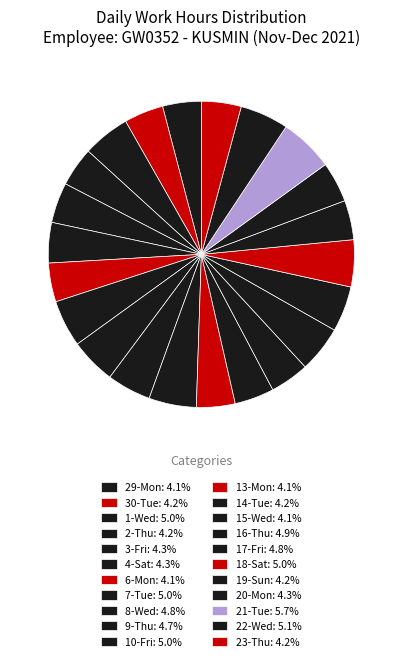

How many slices are in this pie chart?

22